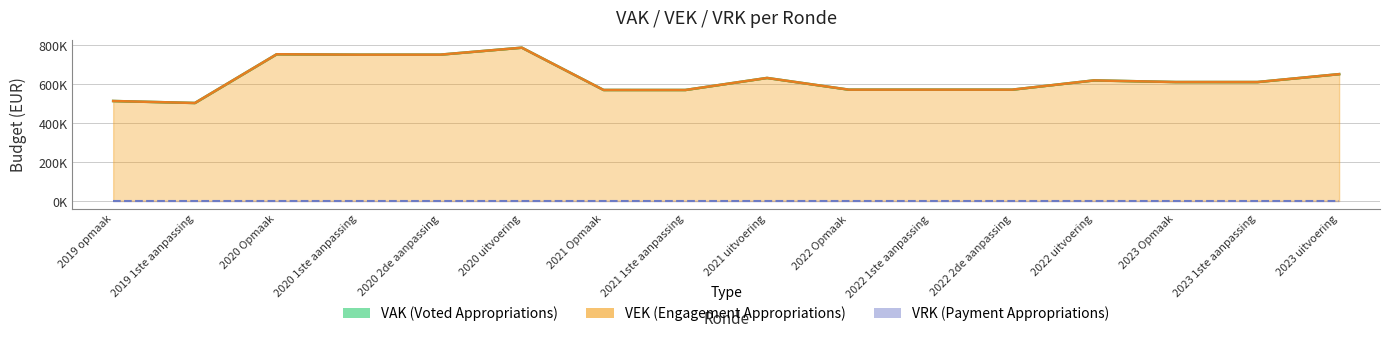

Reading left to right, what are all the values shown in this chart?

VAK line: 514012	503829	754542	752490	752490	788432	570752	570703	632625	572404	572373	572373	620037	611642	611595	652263
VEK line: 514012	503829	754542	752490	752490	788337	570752	570703	632586	572404	572373	572373	619975	611642	611595	652263
VRK line: 0	0	0	0	0	0	0	0	0	0	0	0	0	0	0	0